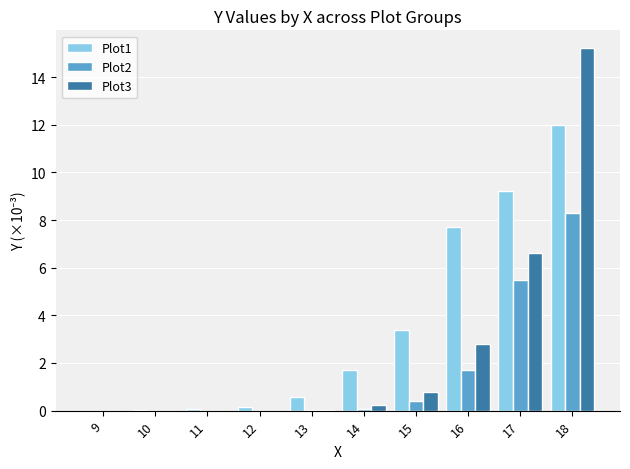

How many categories are shown in the chart?

10